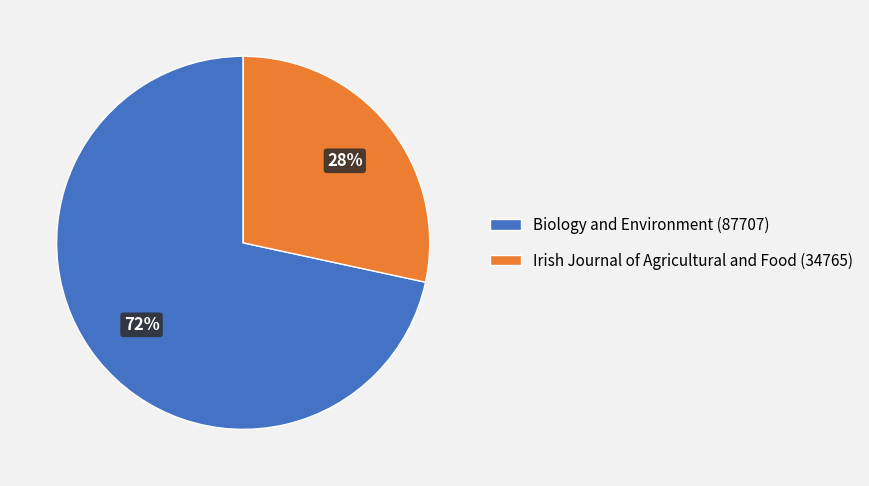

Which slice is the largest?

Biology and Environment (87707)